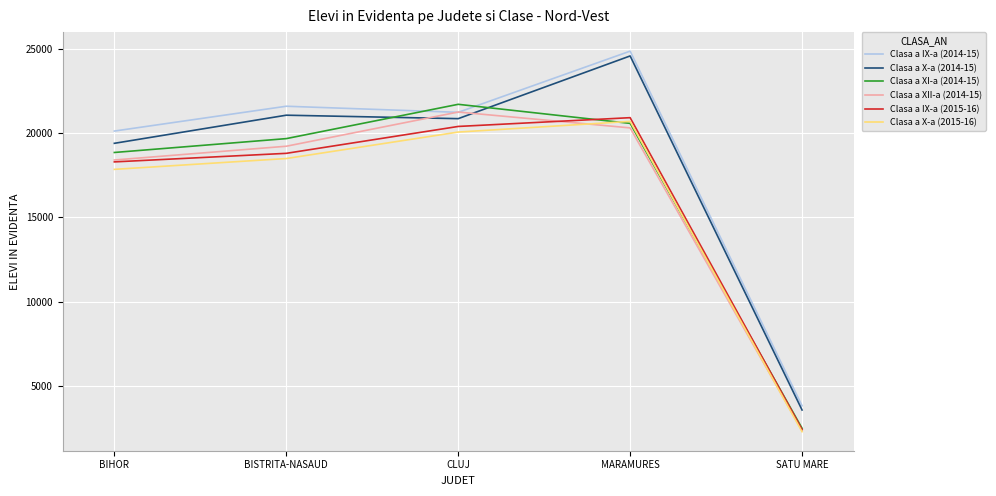

Which category has the lowest value in the Clasa a X-a (2014-15) series?

SATU MARE